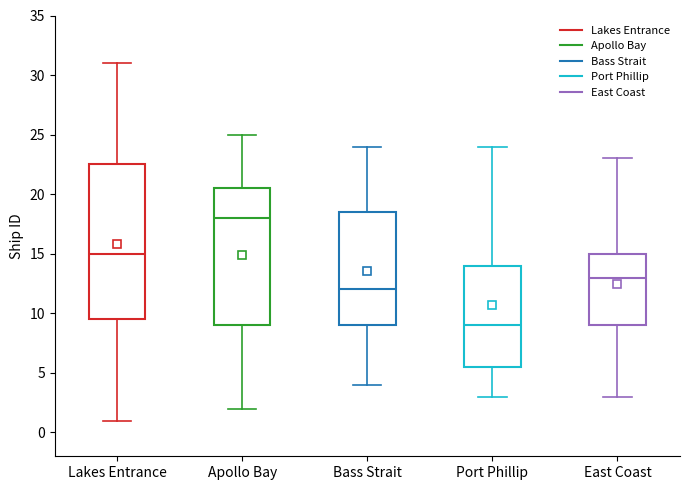

Where does the lower whisker of the box for Bass Strait end on the y-axis? The values are not printed on the chart, so give them approximately, as read against the axis.

4.0